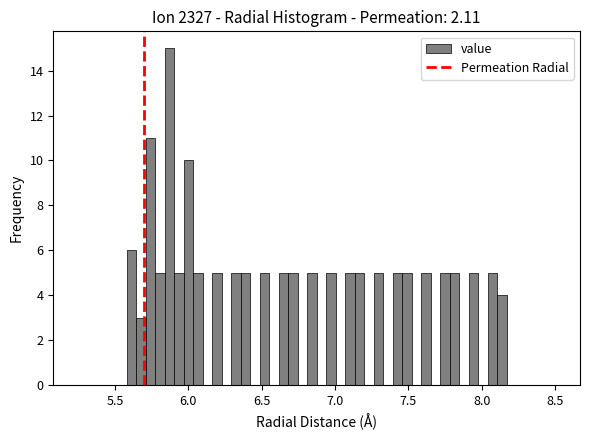

Around what value on the x-axis is the tallest bar? Give the approximate position of its centre, as read against the axis.

5.85